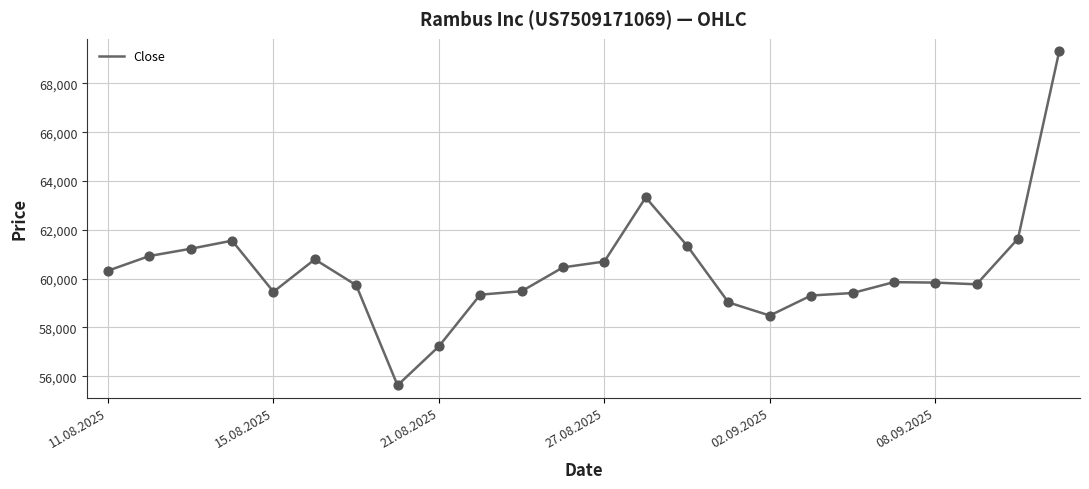

What is the greatest value displayed?

69333